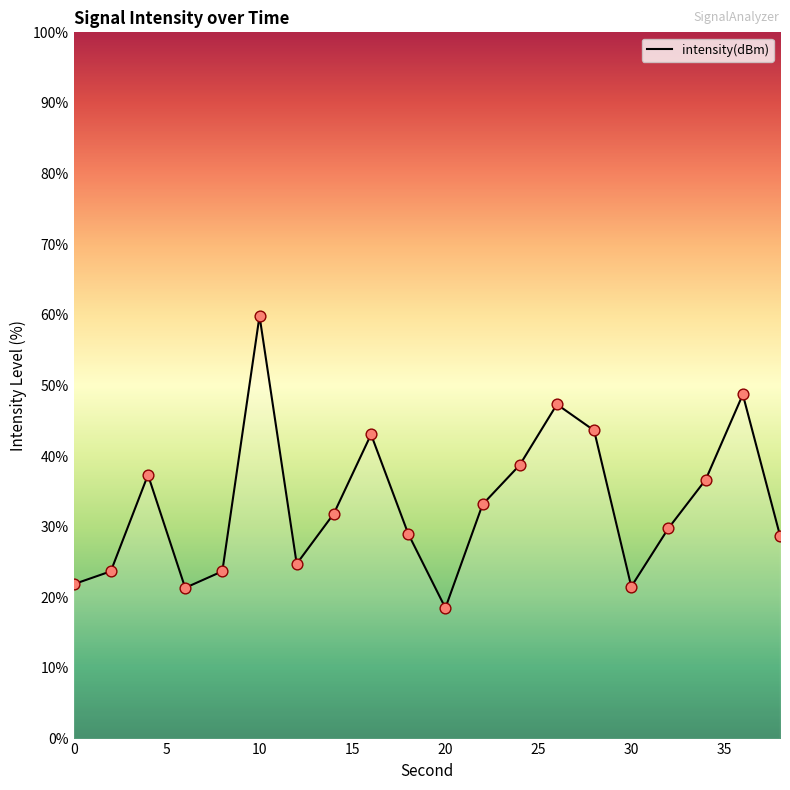

What is the minimum value shown in the chart?

18.5